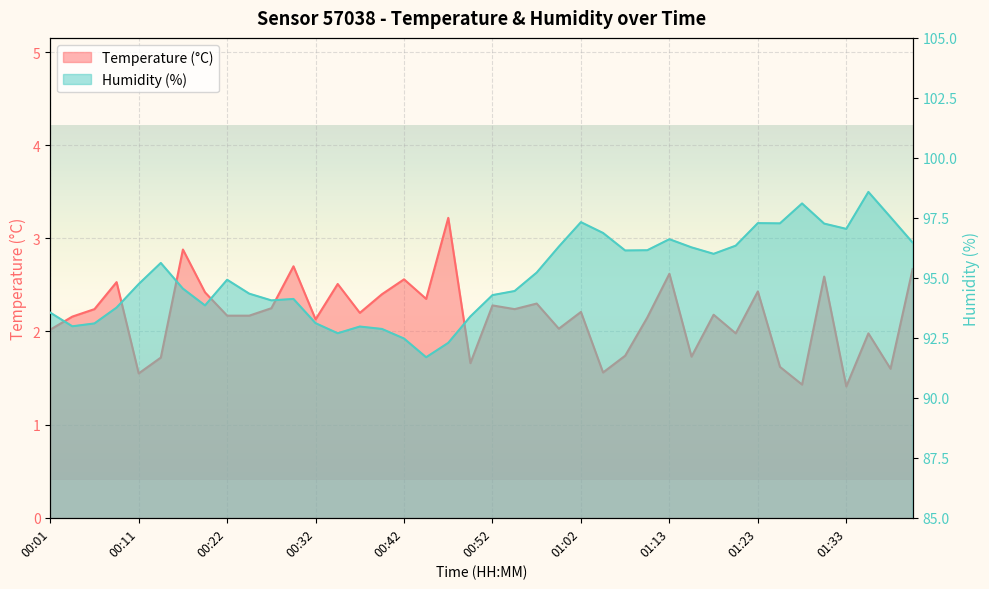

Where is temperature nearest to the value 2?

00:01